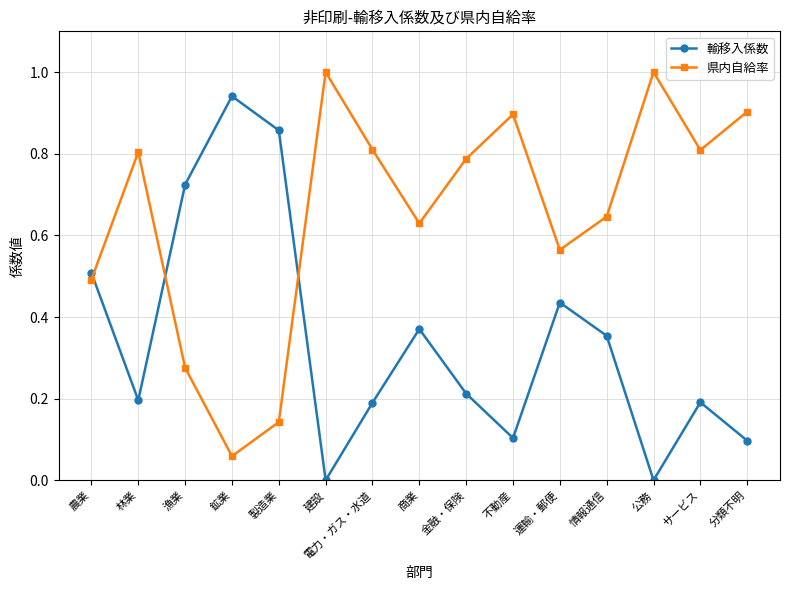

What position from the left is 林業?

2